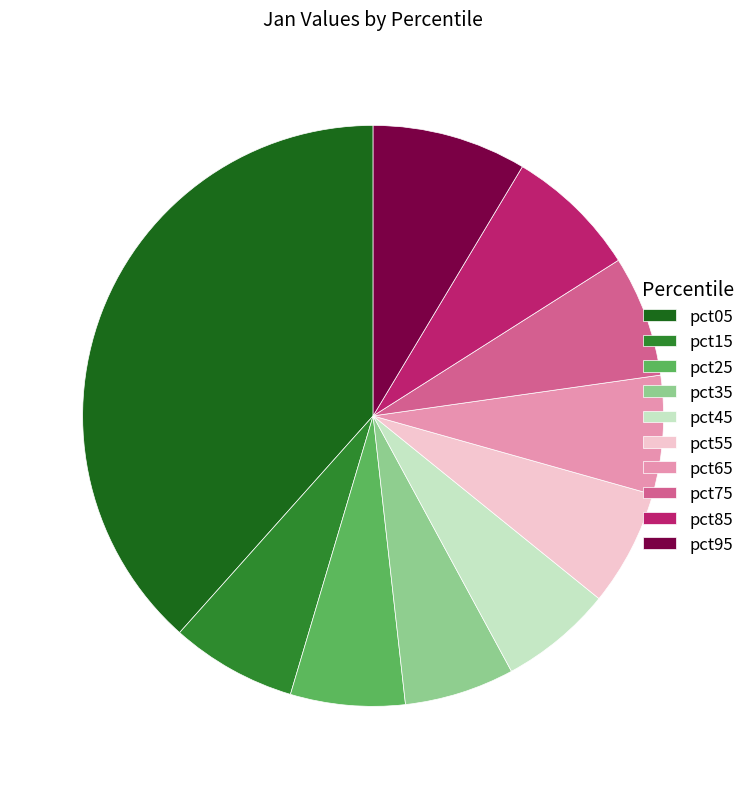

Is there a majority slice in this chart?

No